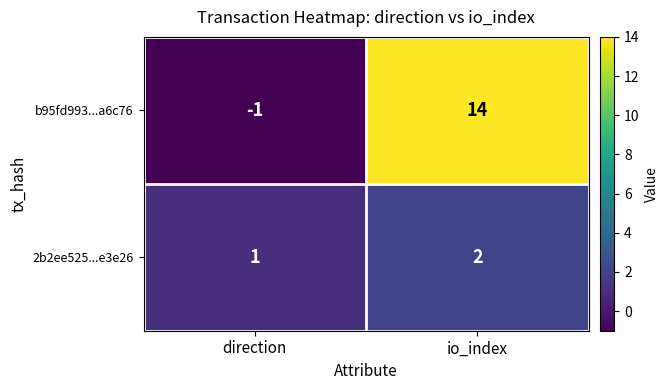

What is the sum of all b95fd993...a6c76 values?

13